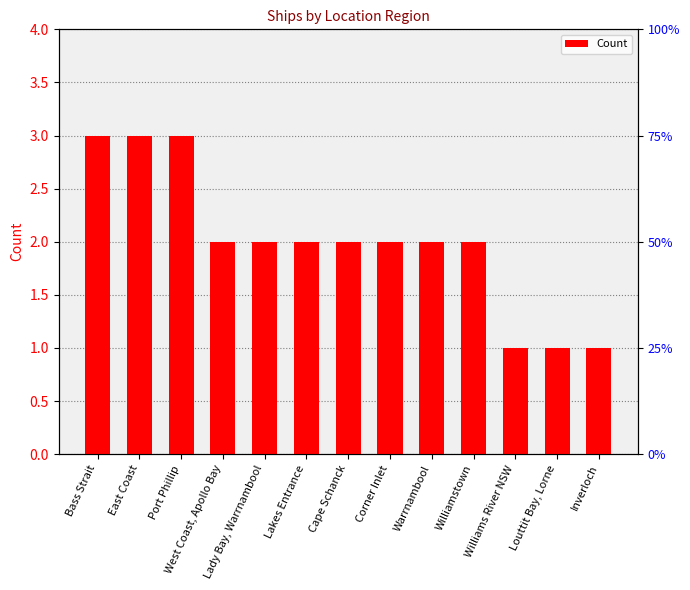

What is the difference between the maximum and minimum values?

2